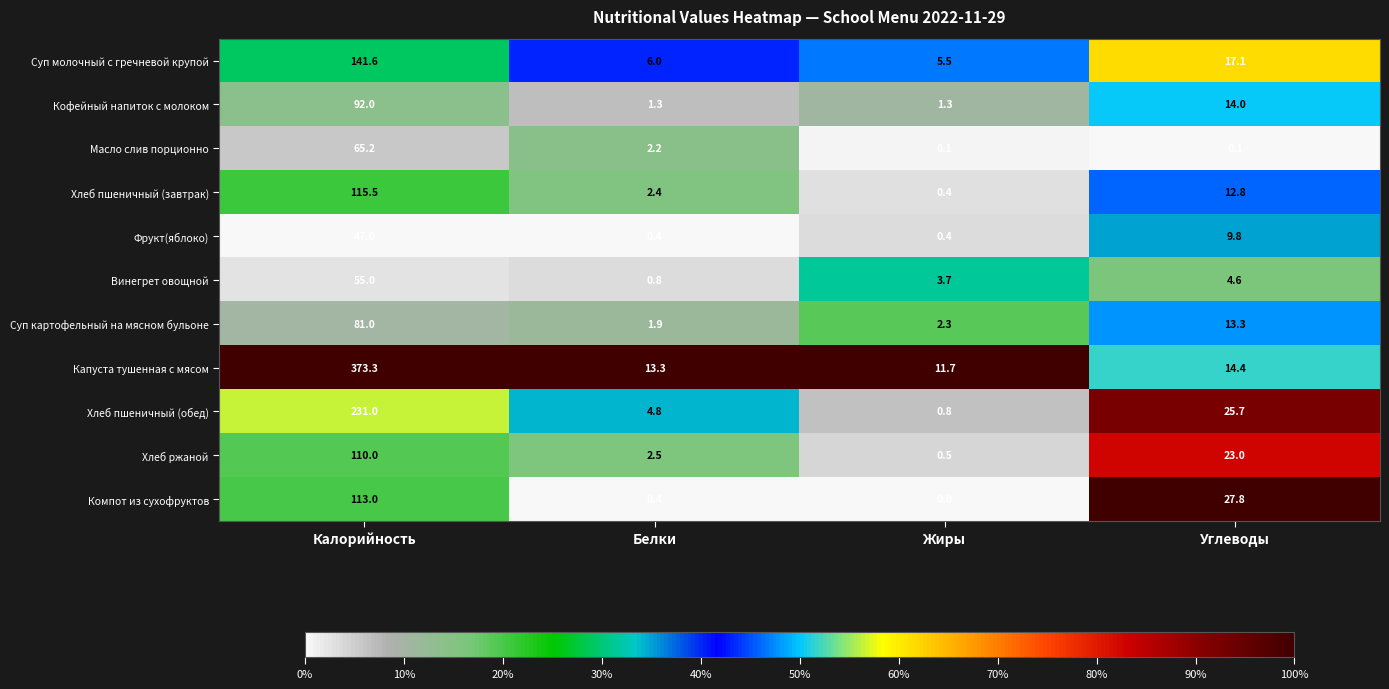

Is it true that Хлеб ржаной equals 0.9 at Белки?

False